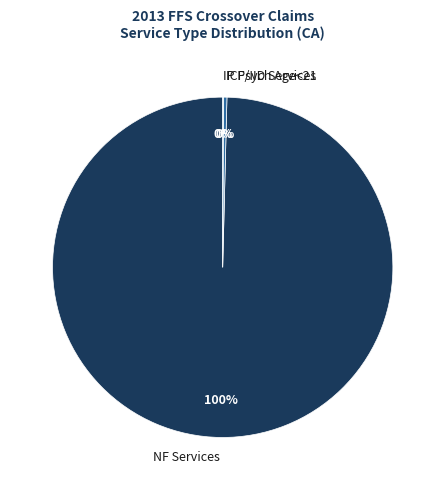

True or false: ICF/IID Services accounts for 0% of the total.

True